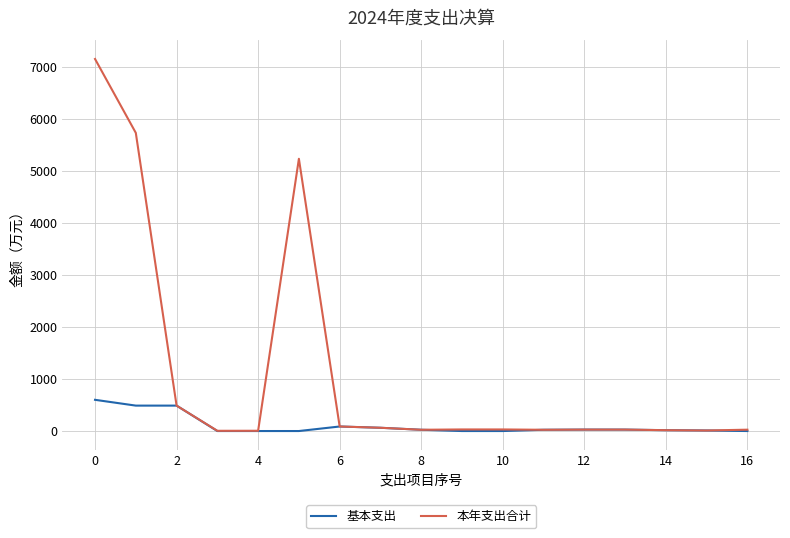

Which series has the largest total across all categories?

本年支出合计